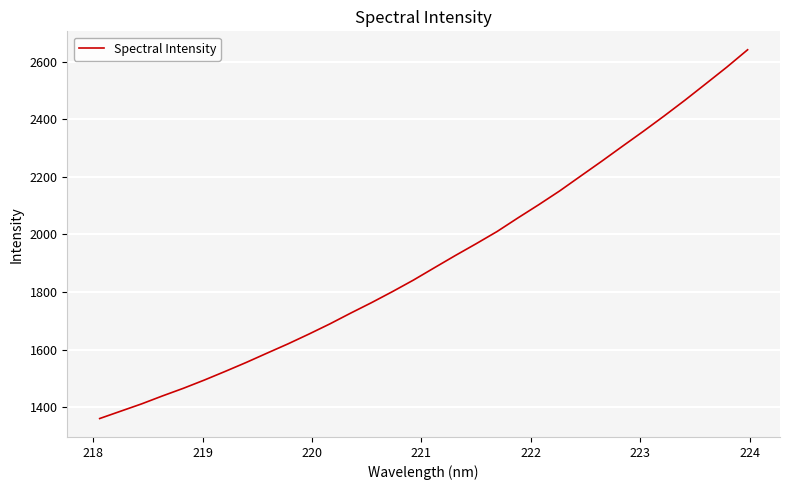

True or false: there are more than 2 points higher than both neighbors.

False